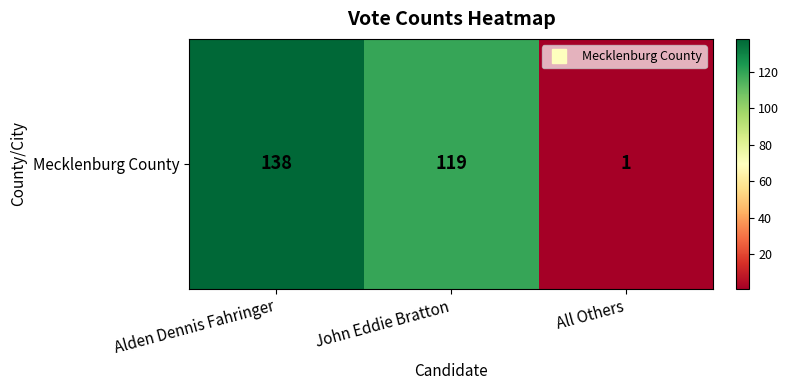

What is the difference between the values at John Eddie Bratton and Alden Dennis Fahringer?

19